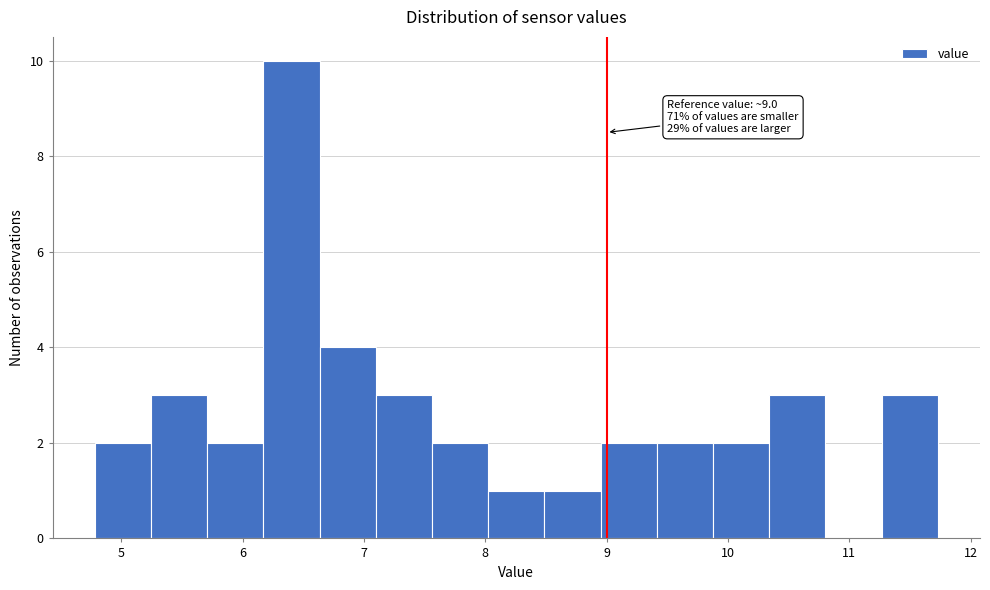

Which range on the x-axis has the tallest bar?

6.2 to 6.6